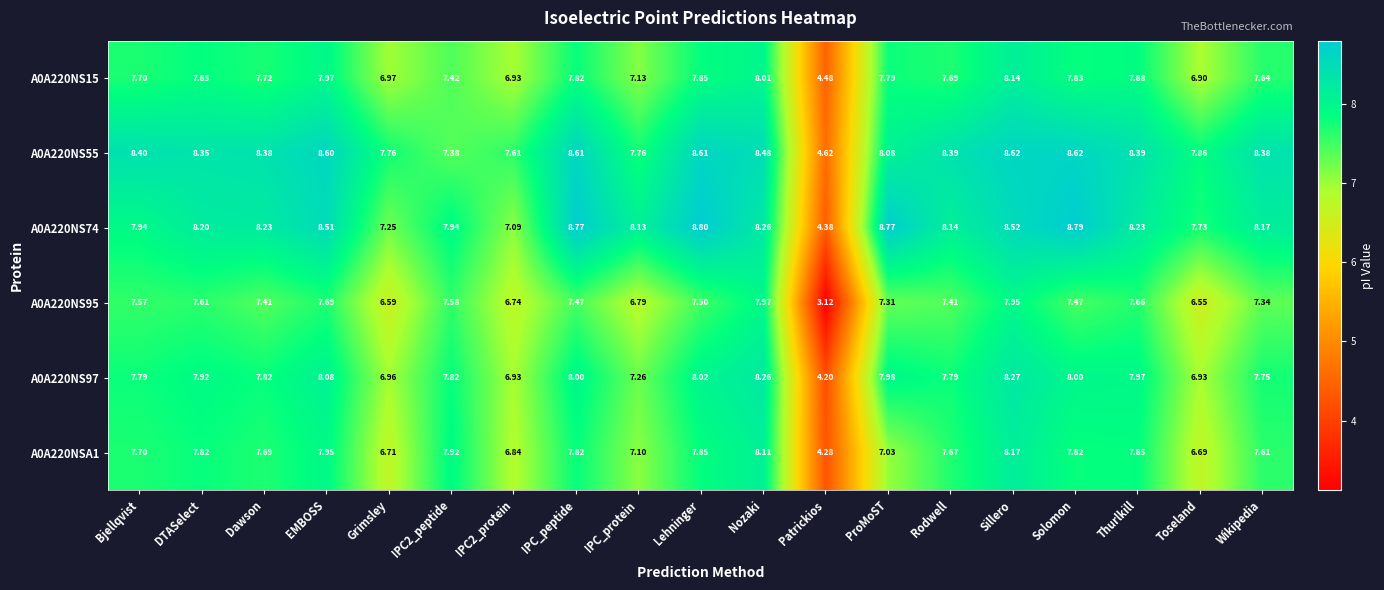

Count the number of data series in this chart.

6